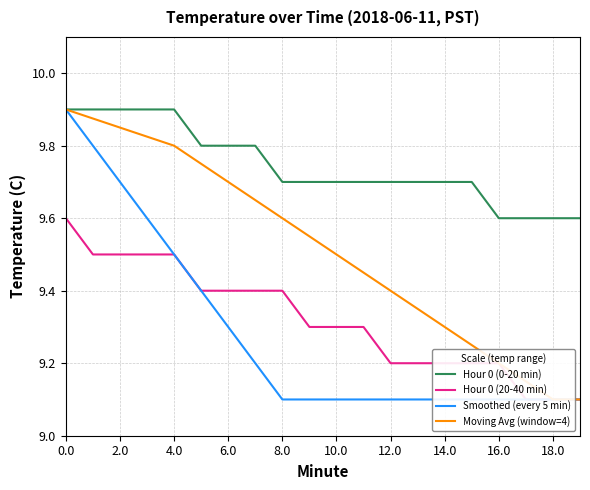

The Hour 0 (0-20 min) series shows 9.9 at 4.0. True or false?

True